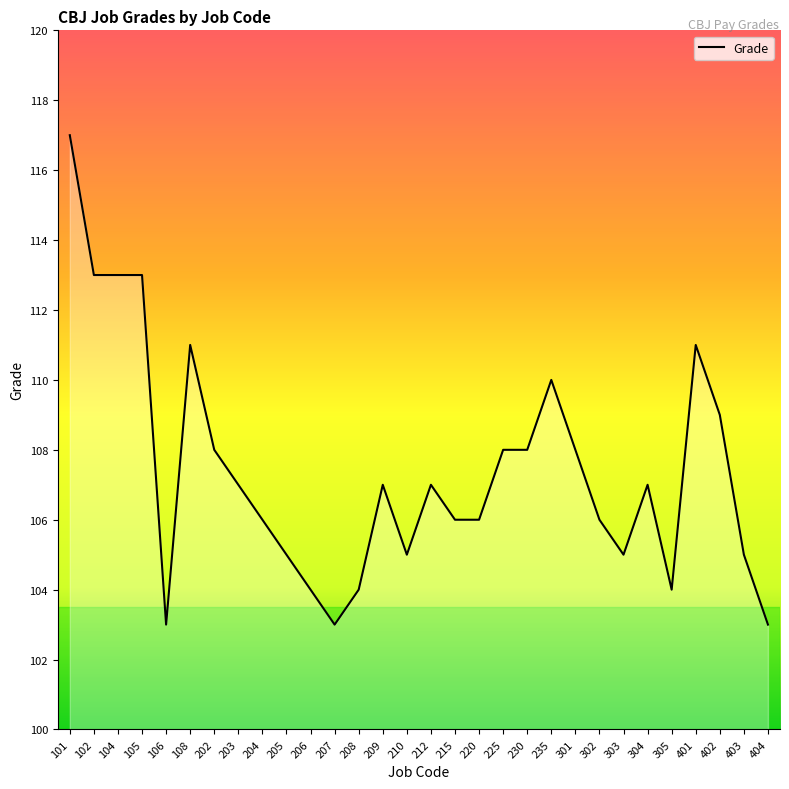

What is the difference between the maximum and minimum values?

14